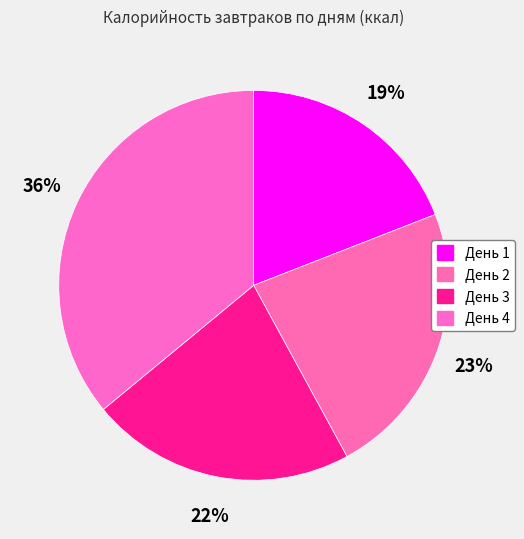

Count the number of slices in the pie.

4